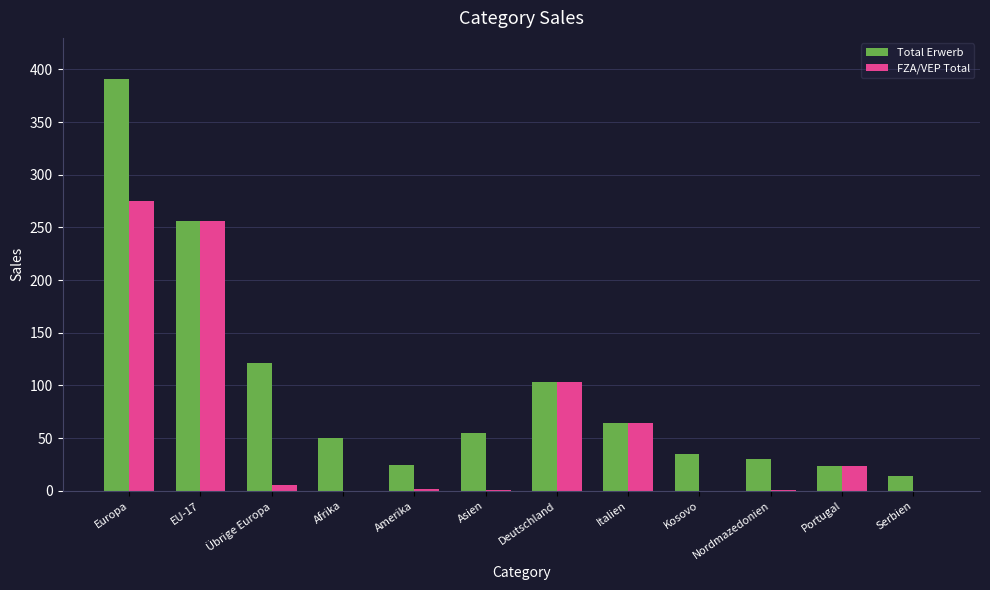

What is the total value across all series at Afrika?

50